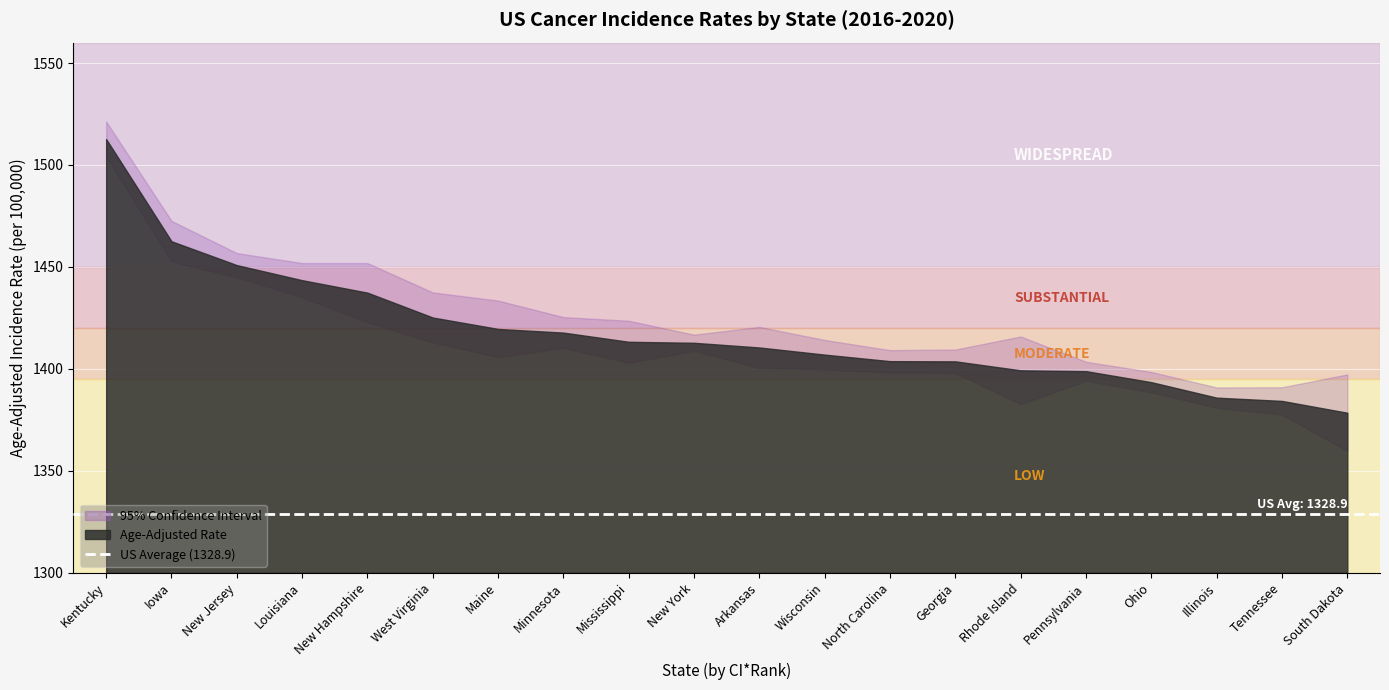

List the series in order of their overall mean, lowest first.

Lower 95% CI, Age-Adjusted Rate, Upper 95% CI